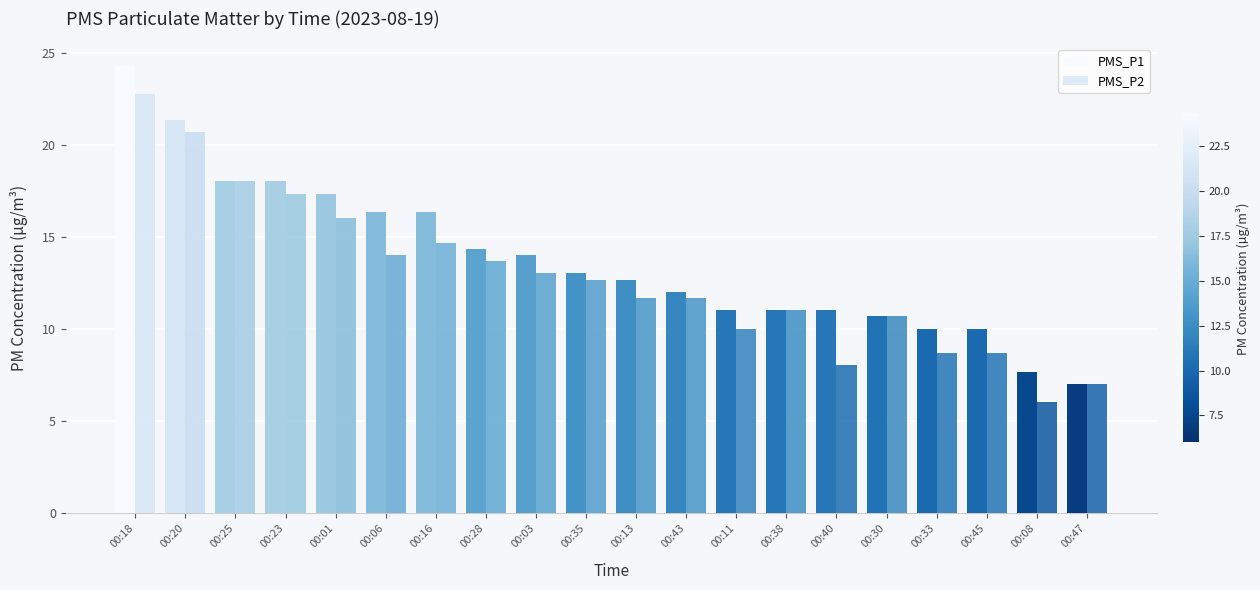

Which label corresponds to the largest value in the chart?

00:18